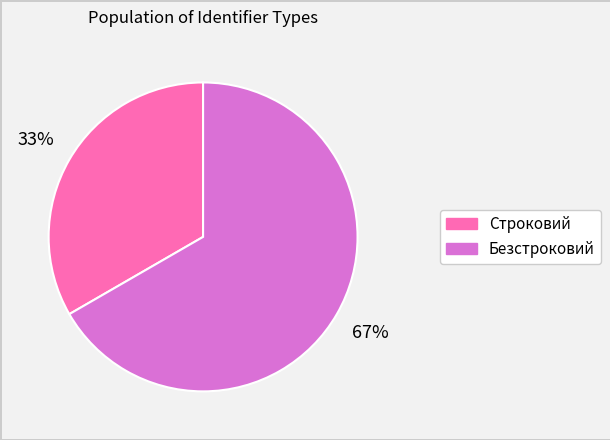

What percentage is the Безстроковий slice, to the nearest percent?

67%